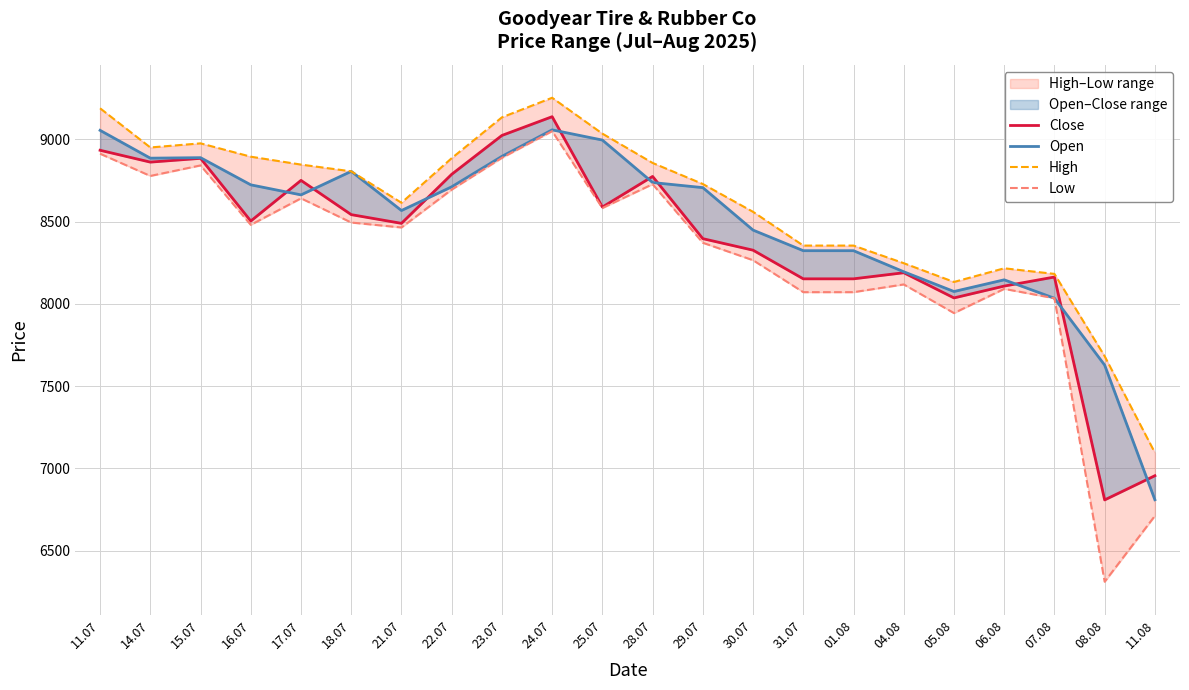

In High, how many points are higher than both neighbors (excluding endpoints)?

3